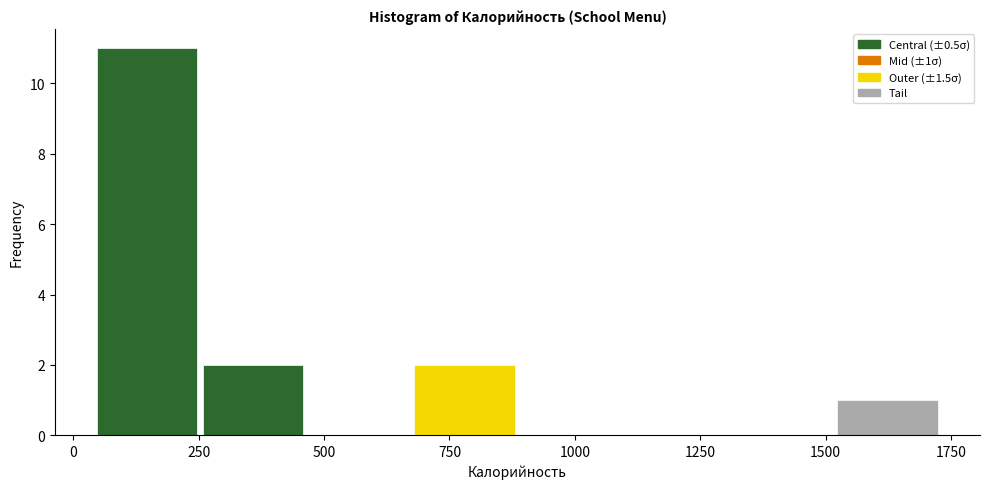

Which range on the x-axis has the tallest bar?

50 to 250